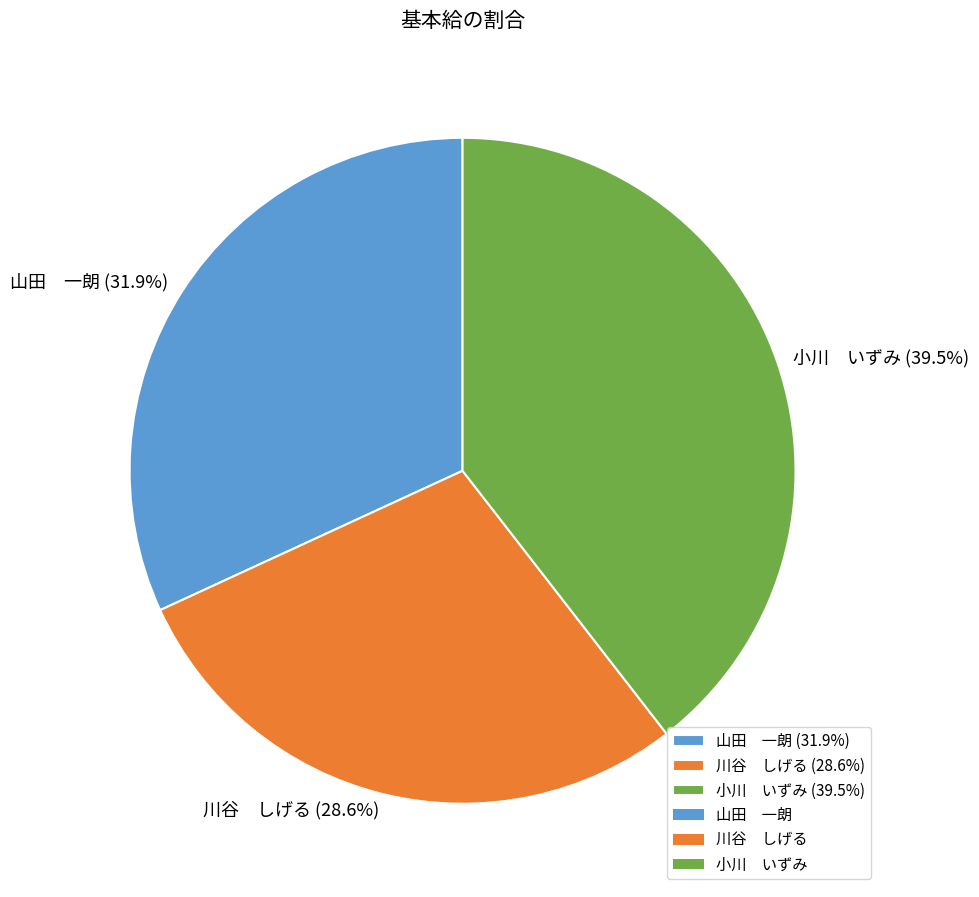

What is the ratio of the value at 山田 一朗 (31.9%) to the value at 小川 いずみ (39.5%)?

0.8